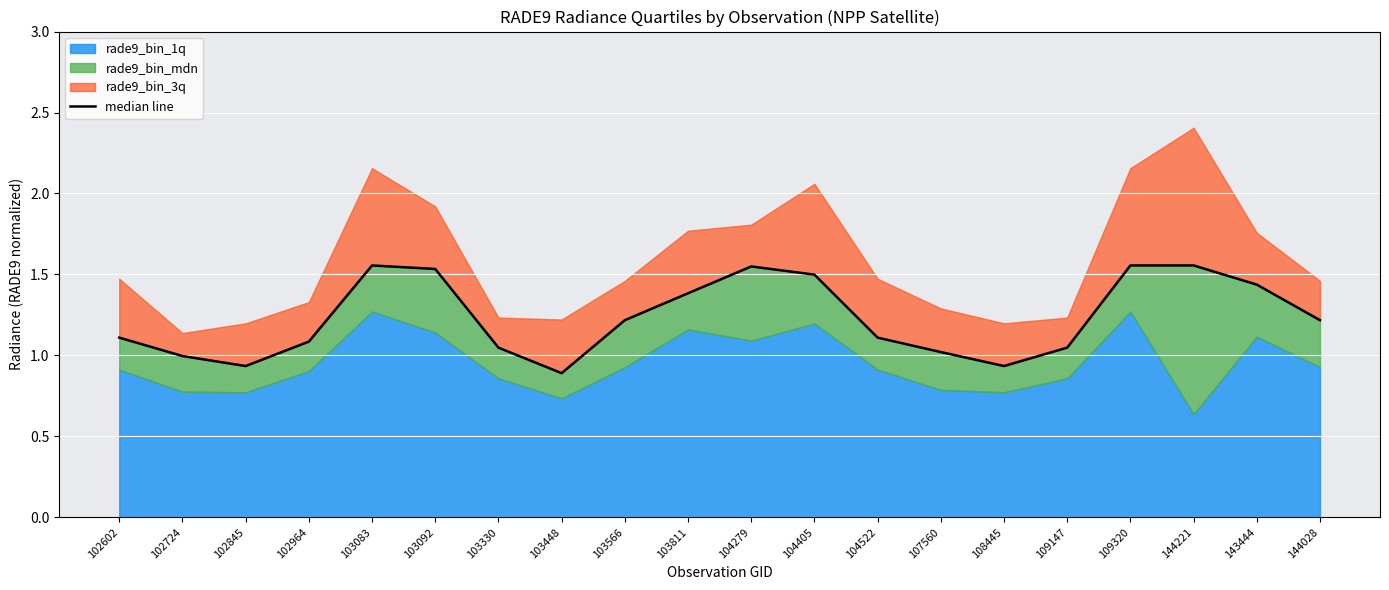

What is the difference between the values at 103448 and 107560?

0.1